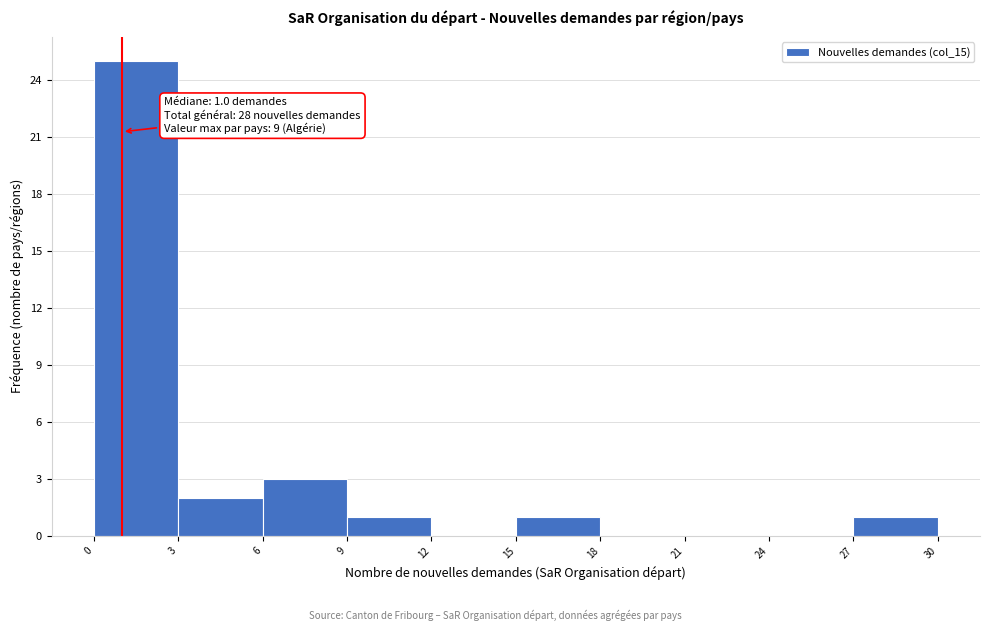

Which range on the x-axis has the tallest bar?

0 to 3